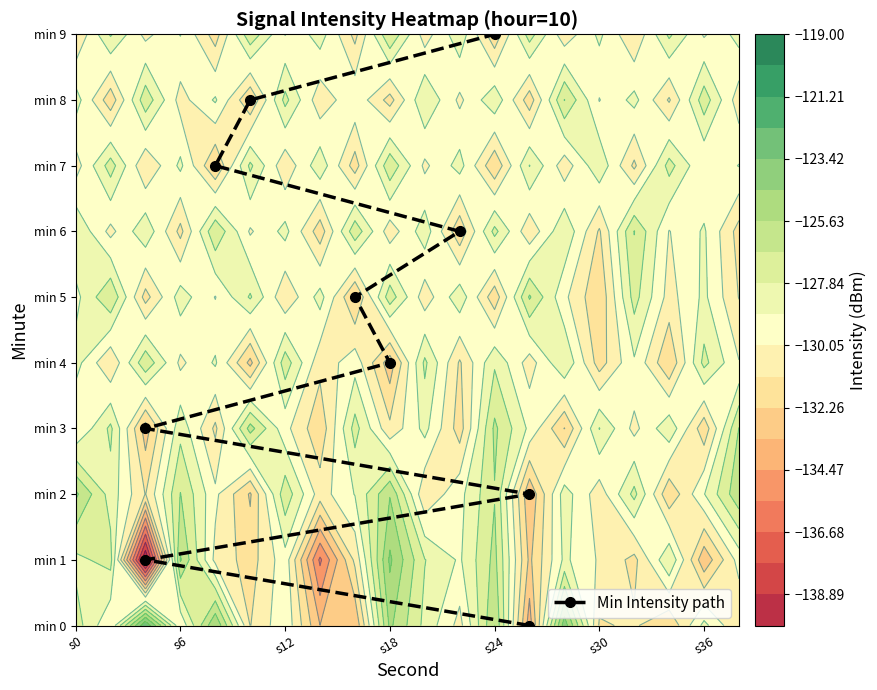

How many data points does each series have?

10